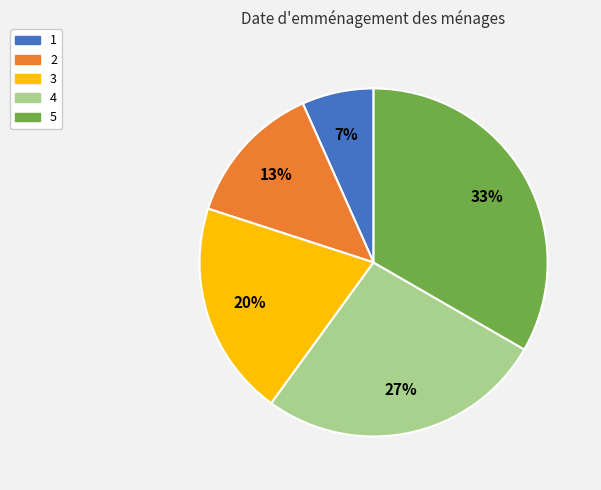

Between 5 and 1, which is larger?

5